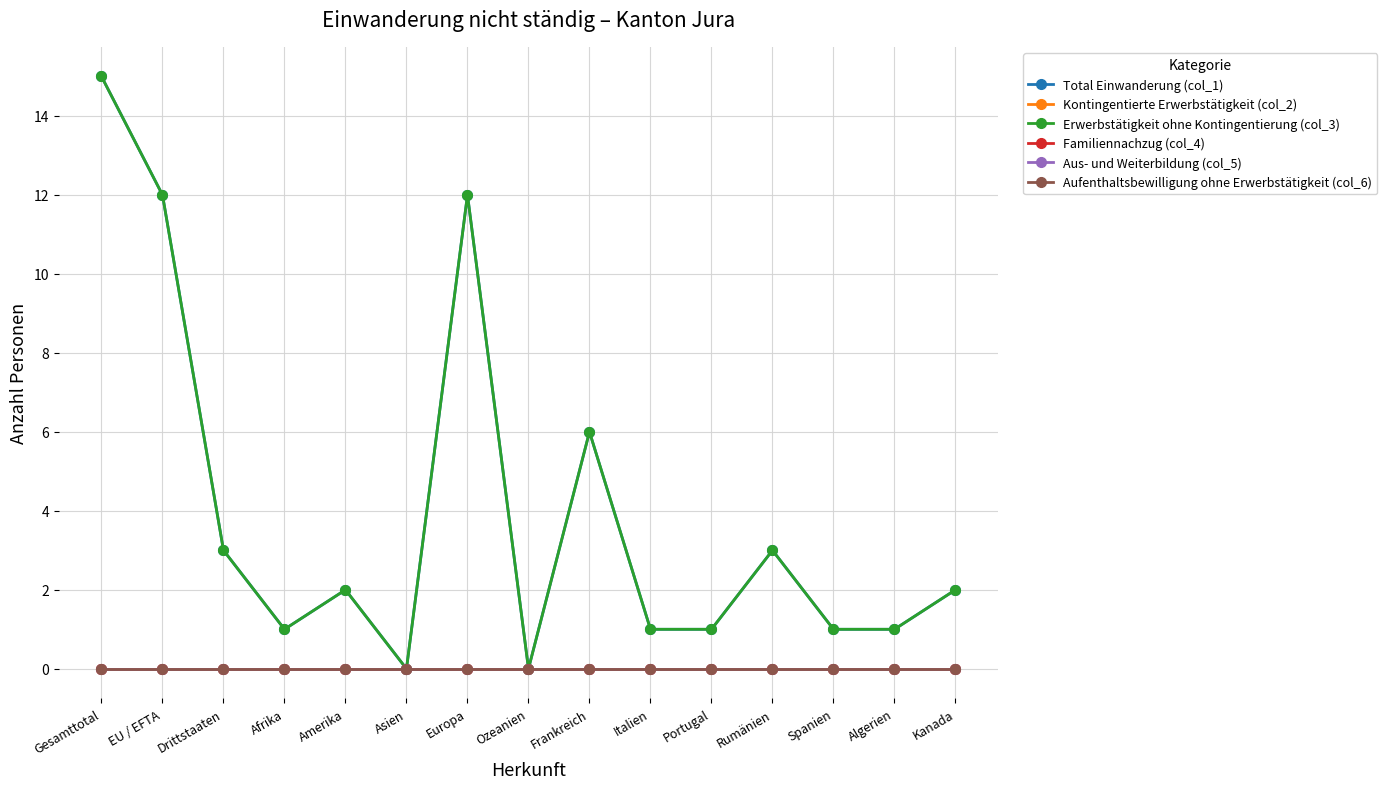

List the labels in order of Total Einwanderung (col_1) value, largest first.

Gesamttotal, EU / EFTA, Europa, Frankreich, Drittstaaten, Rumänien, Amerika, Kanada, Afrika, Italien, Portugal, Spanien, Algerien, Asien, Ozeanien